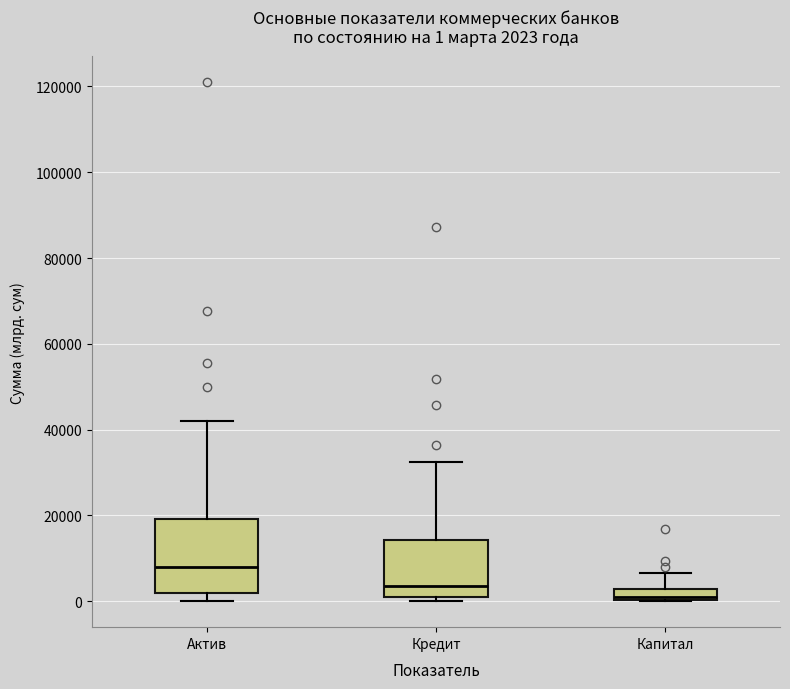

Which box is the tallest, from its lower edge to its upper edge?

Актив